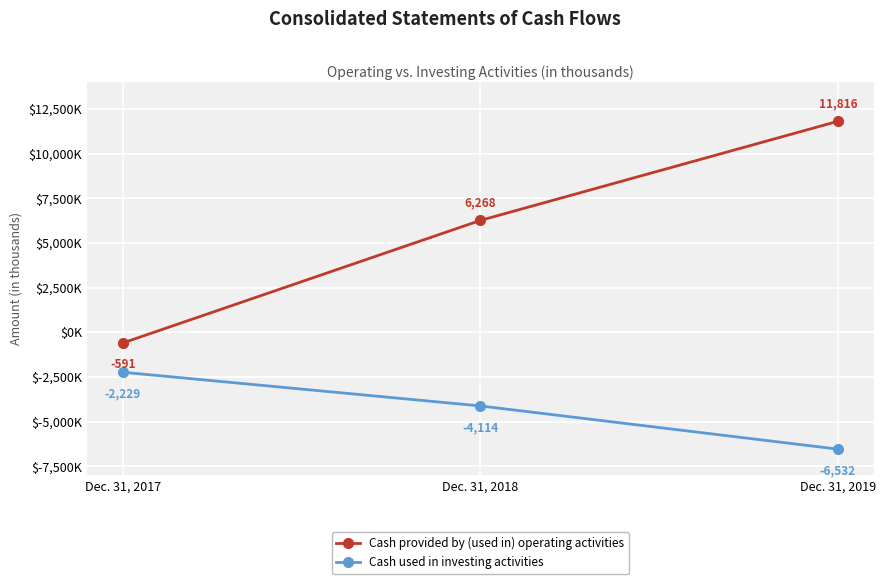

Is this an area chart (filled region under the line)?

No